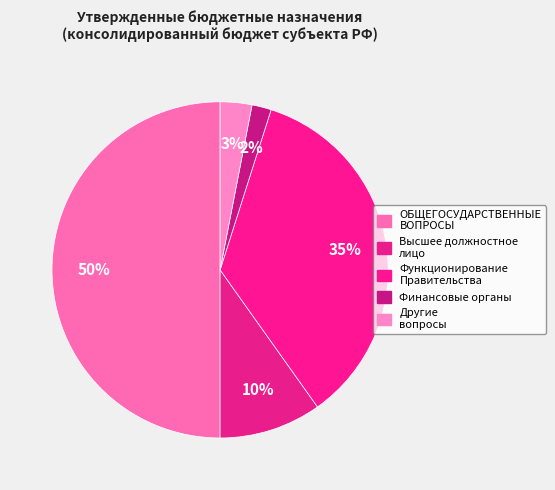

Rank the categories by value from lowest to highest.

Обеспечение деятельности финансовых органов, Другие общегосударственные вопросы, Функционирование высшего должностного лица, Функционирование Правительства, ОБЩЕГОСУДАРСТВЕННЫЕ ВОПРОСЫ